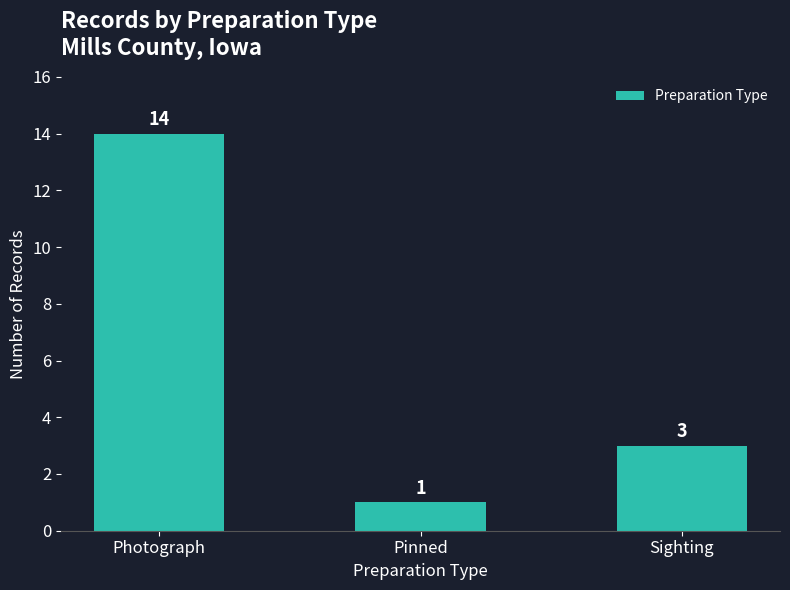

At which label is the value closest to 7?

Sighting